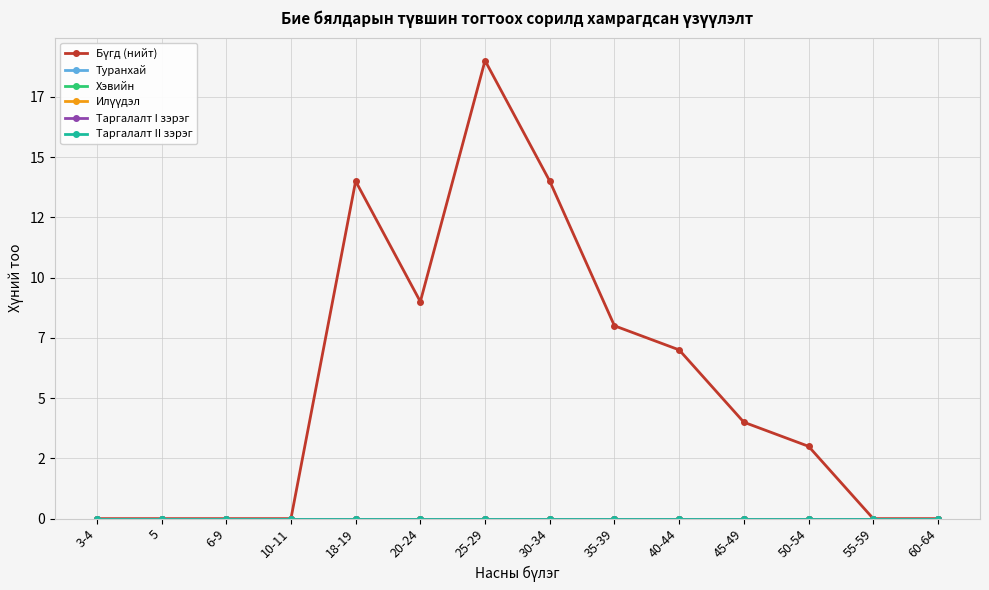

Which category has the lowest value across all series?

3-4